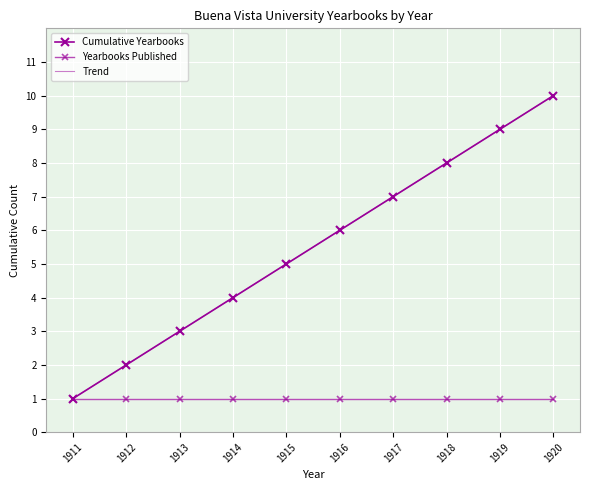

At which label does Yearbooks Published reach its peak?

1911